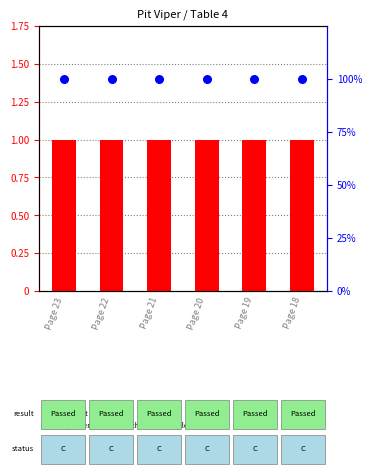

Which series reaches the minimum Y coordinate?

count